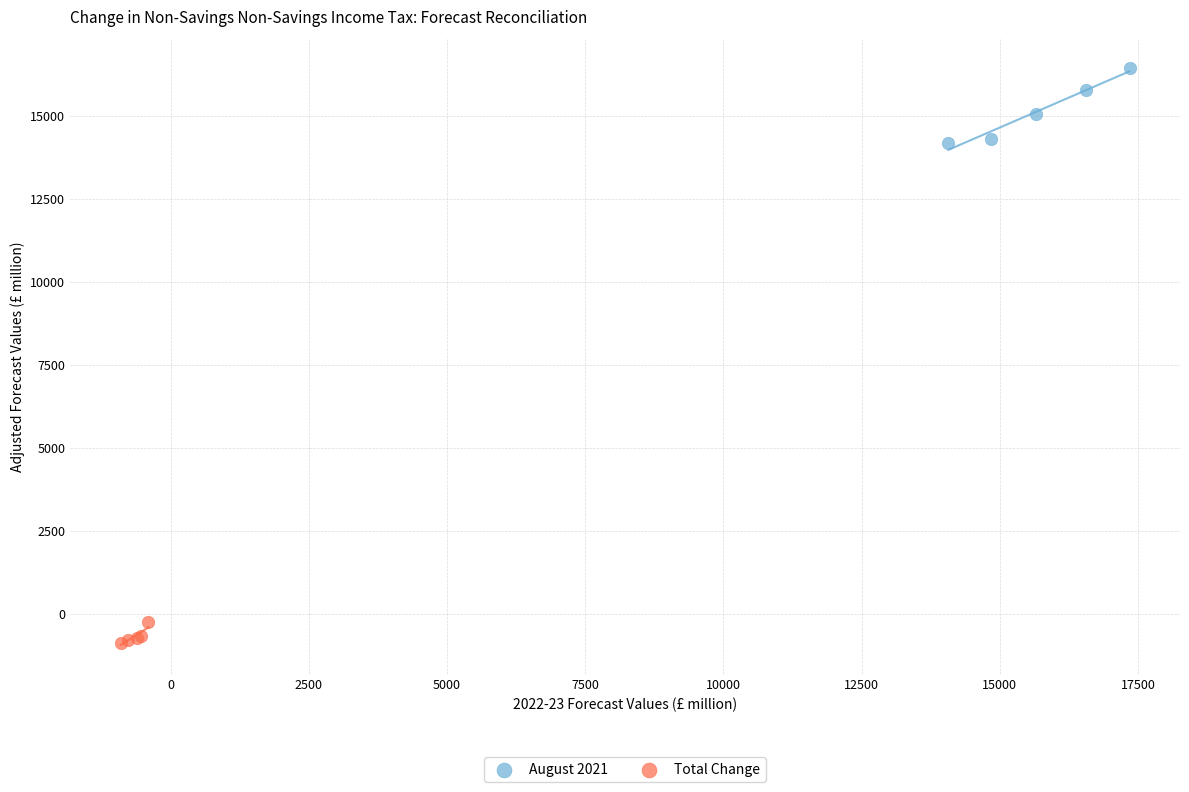

What are all the series names shown in the legend?

August 2021, Total Change